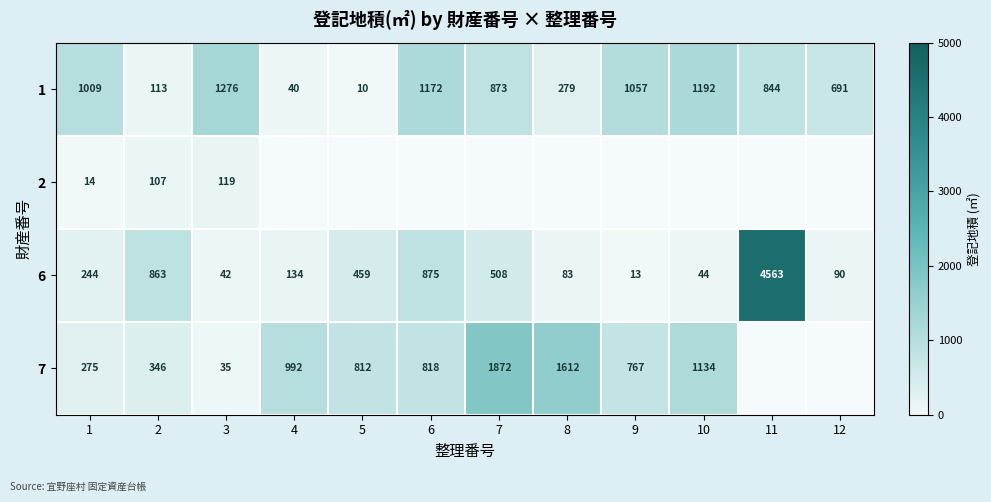

How many series are shown in this chart?

4